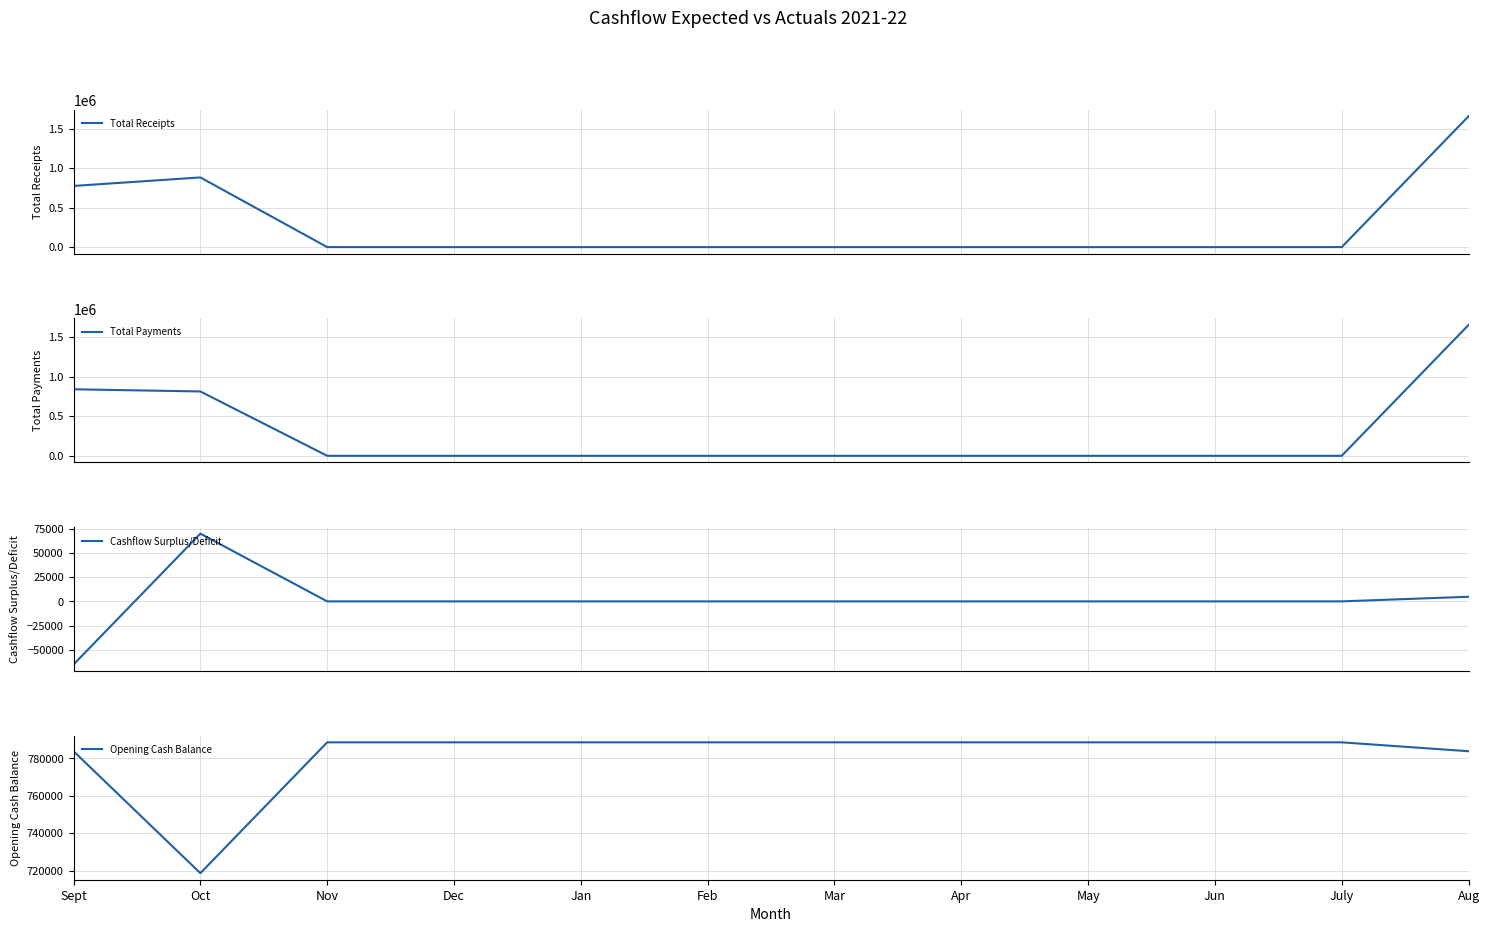

What is the label of the 2nd point from the right?

July